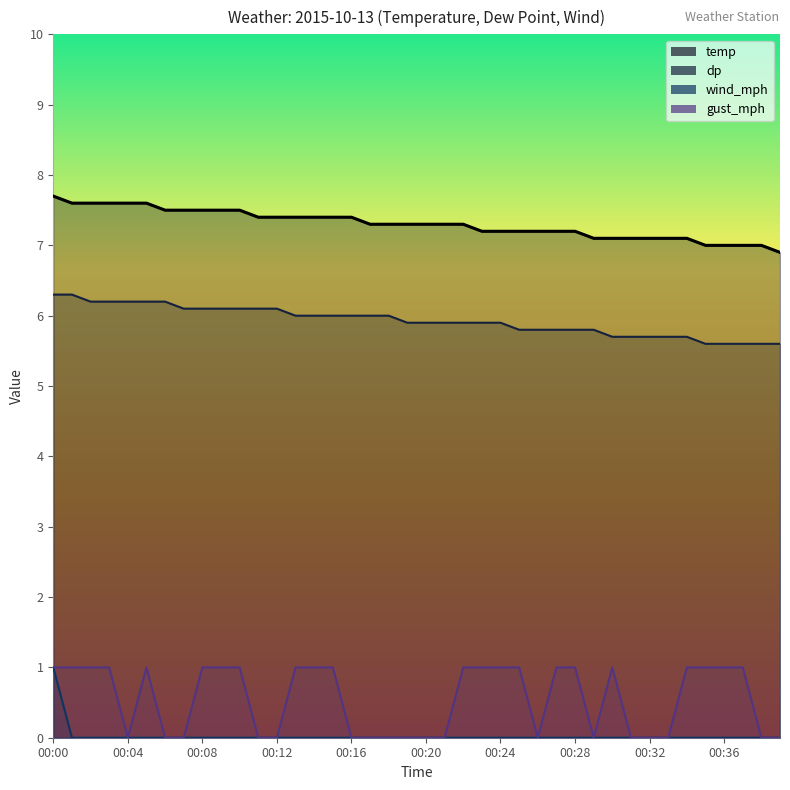

Rank the series by their maximum value, from highest to lowest.

temp, dp, wind_mph, gust_mph